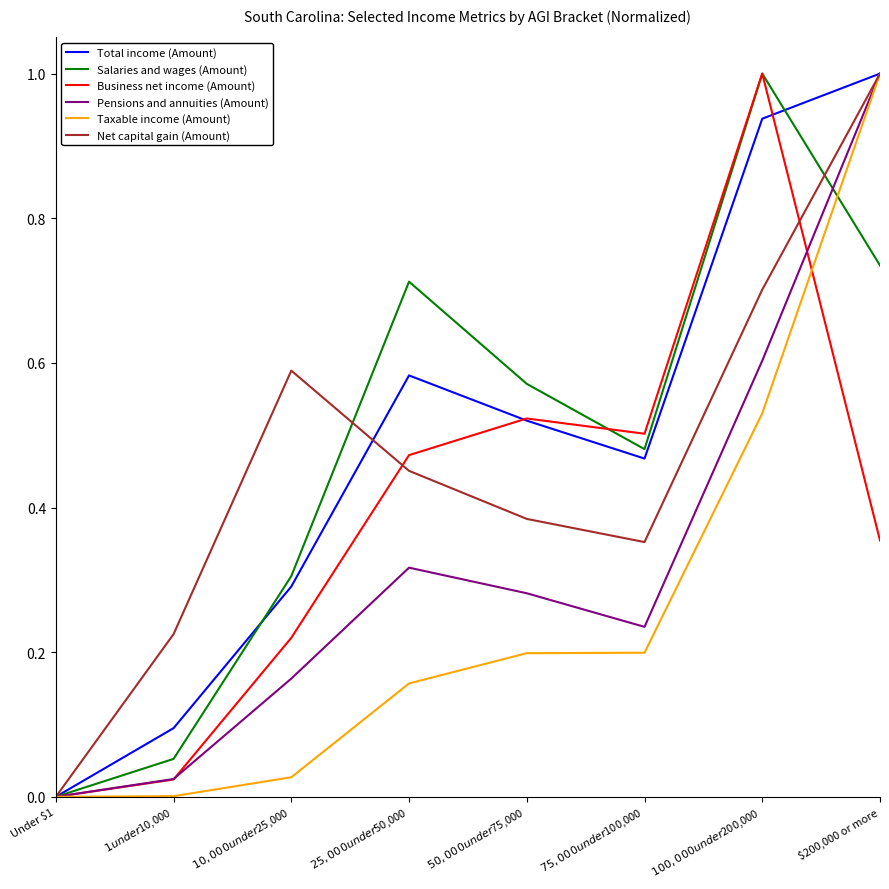

Does the chart display data point markers on the line(s)?

No